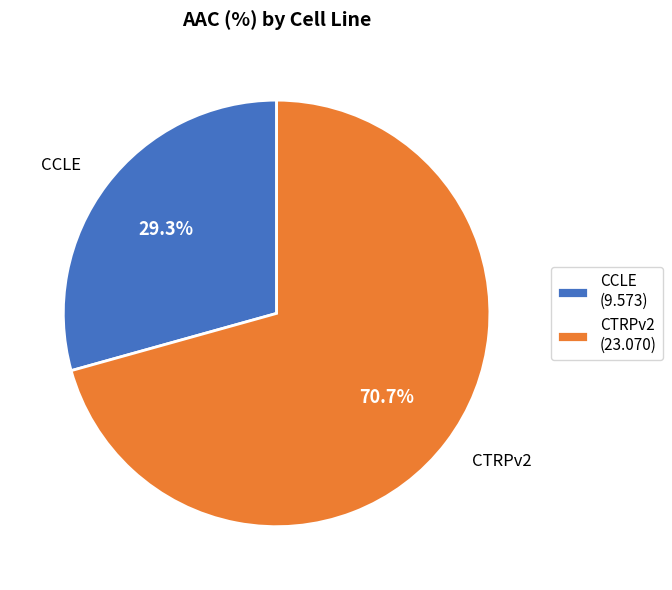

What is the ratio of the value at CCLE to the value at CTRPv2?

0.4